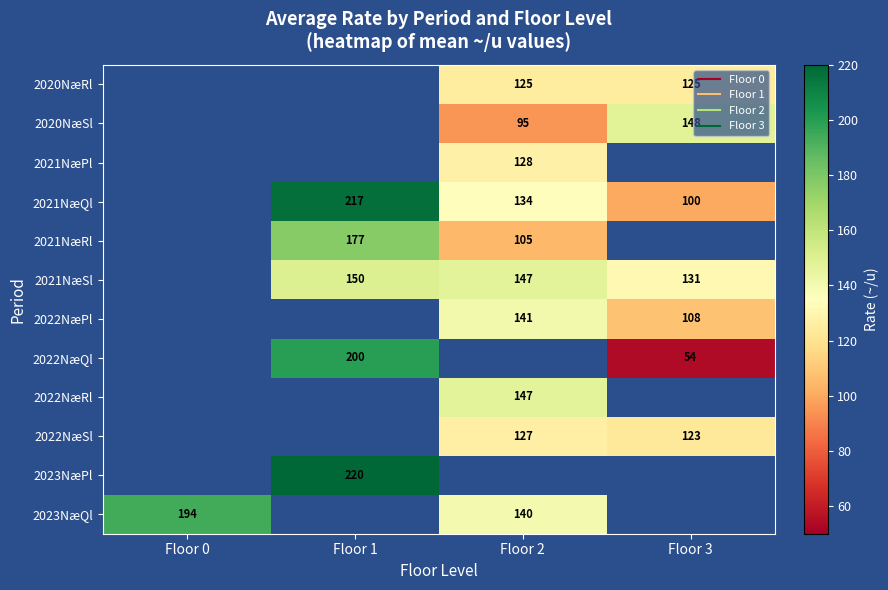

Between Floor 1 and Floor 2, which is larger?

Floor 2